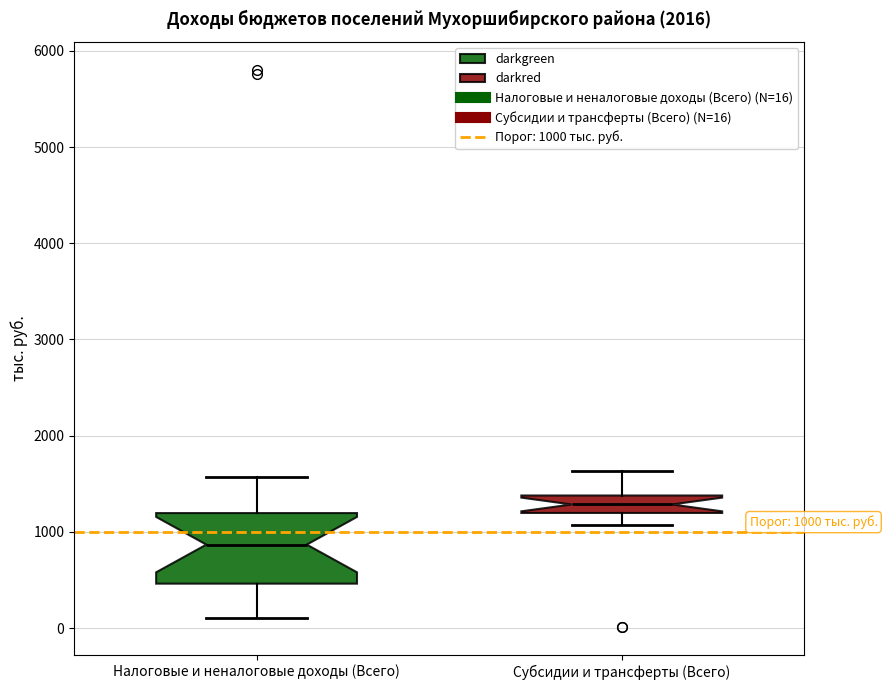

Which box has the highest median line?

Субсидии и трансферты (Всего)